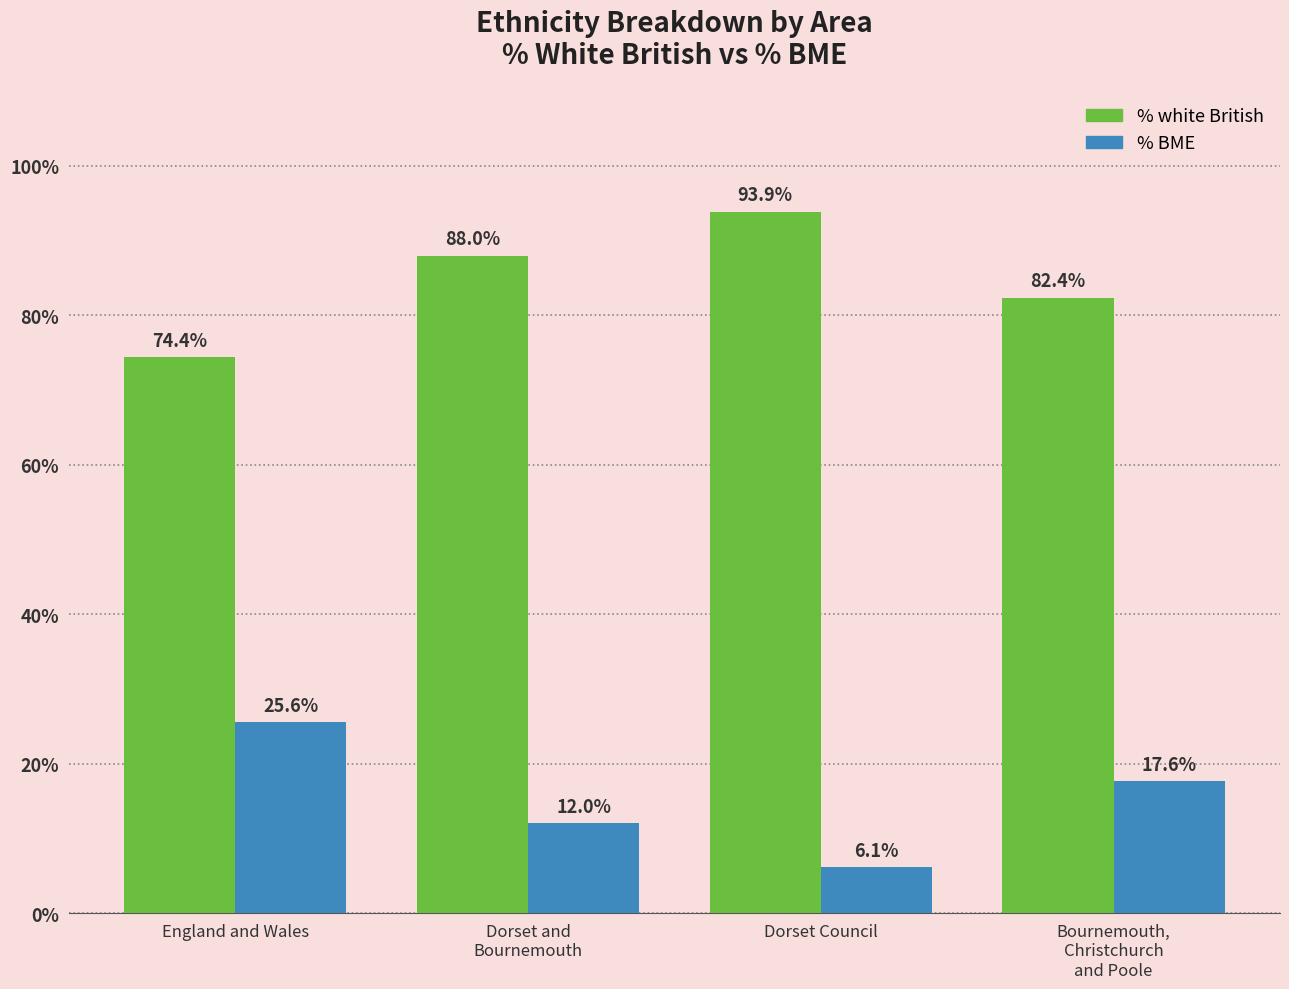

At Dorset Council, list the series in order from largest to smallest.

% white British, % BME